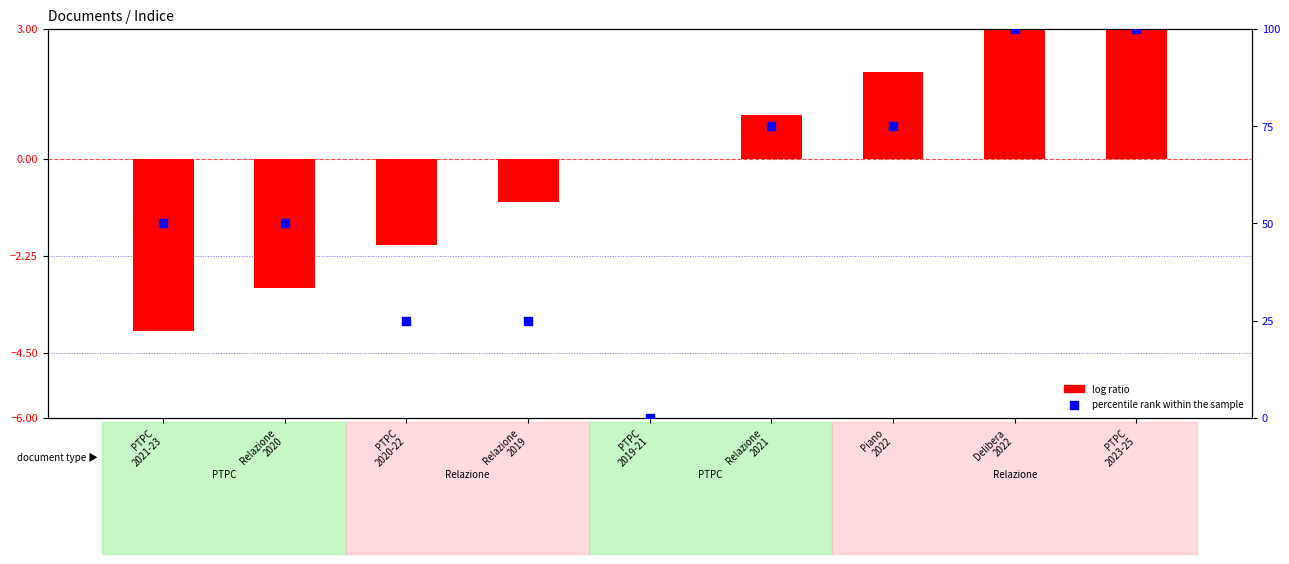

What is the total value across all series at PTPC
2020-22?

23